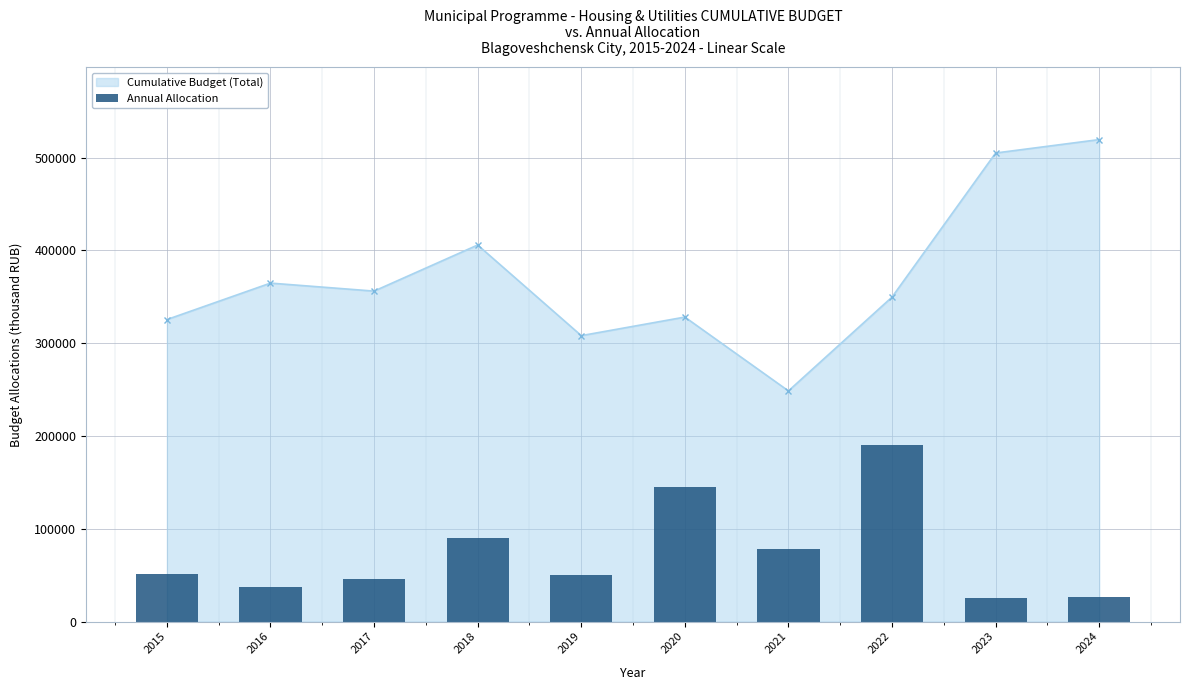

What is the sum of all values?

739502.3